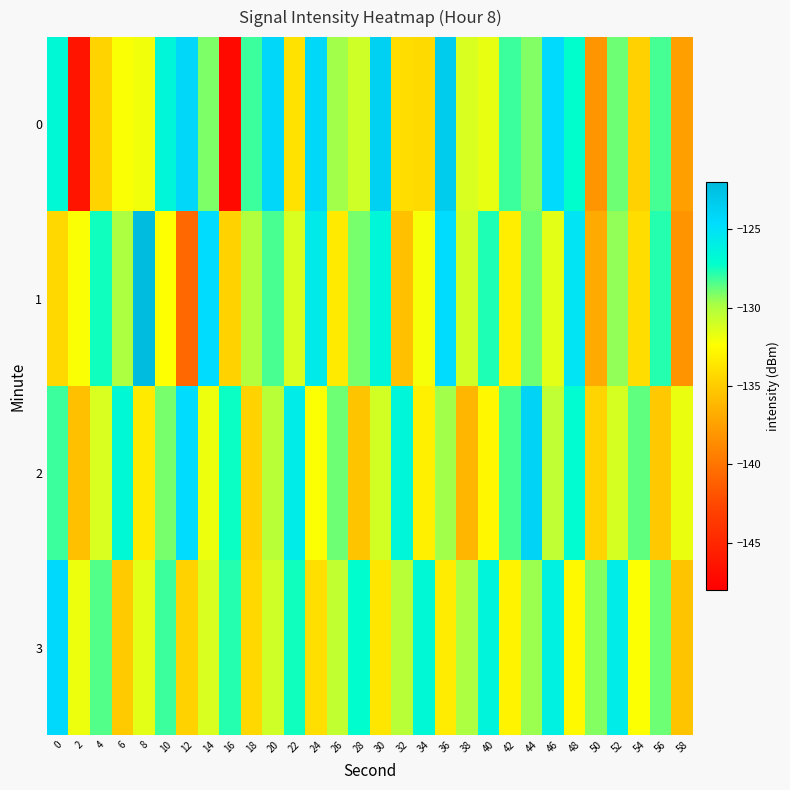

Which series changed the most between 22 and 34?

2